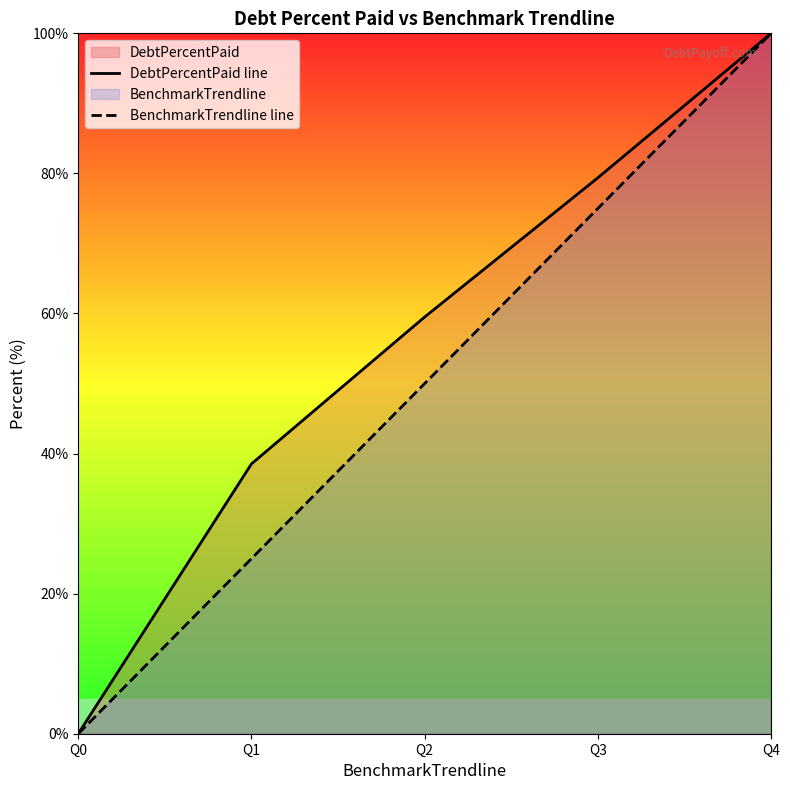

What is the approximate value of DebtPercentPaid line at Q2?

59.5